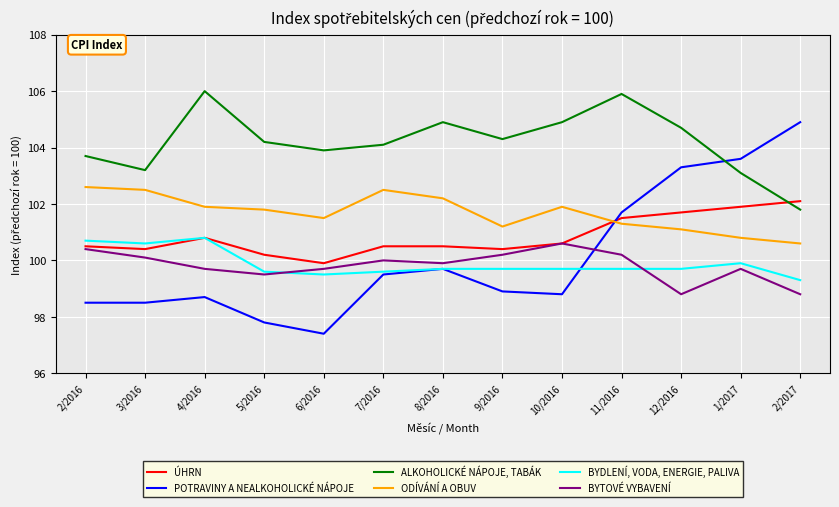

What position from the right is 12/2016?

3